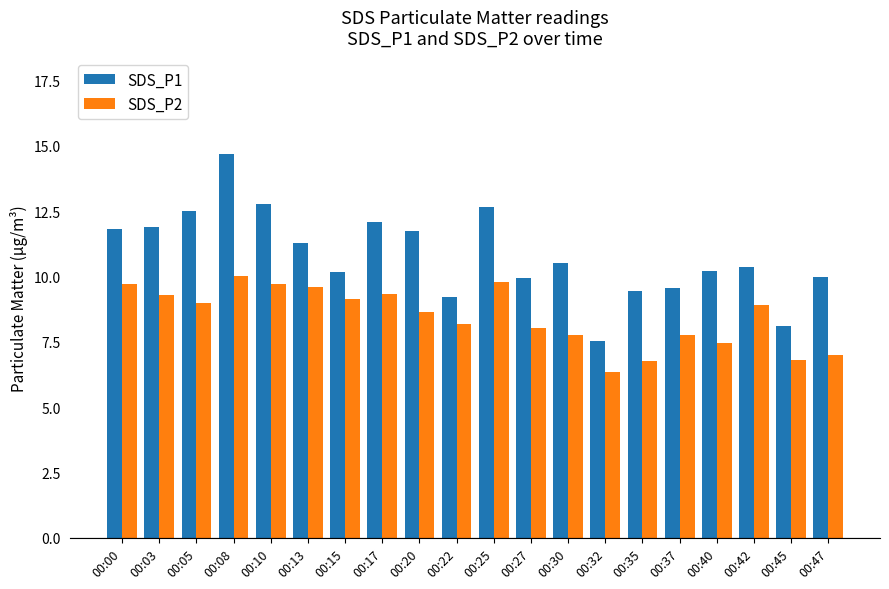

Which series changed the most between 00:17 and 00:27?

SDS_P1